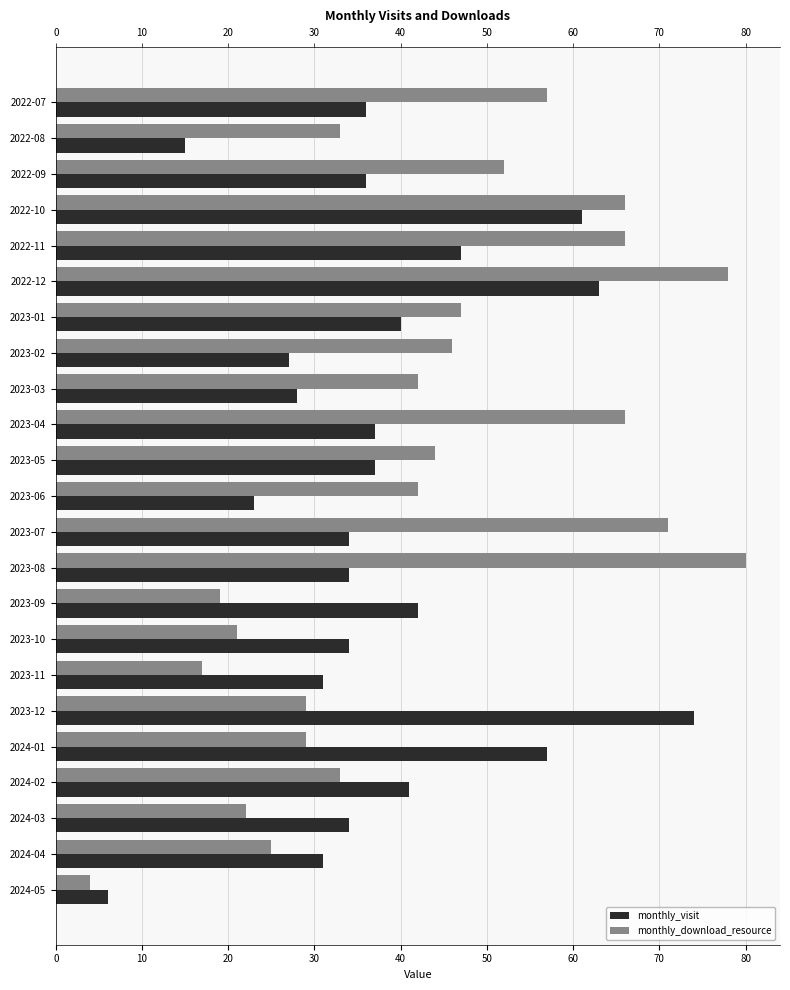

Are the bars horizontal?

Yes